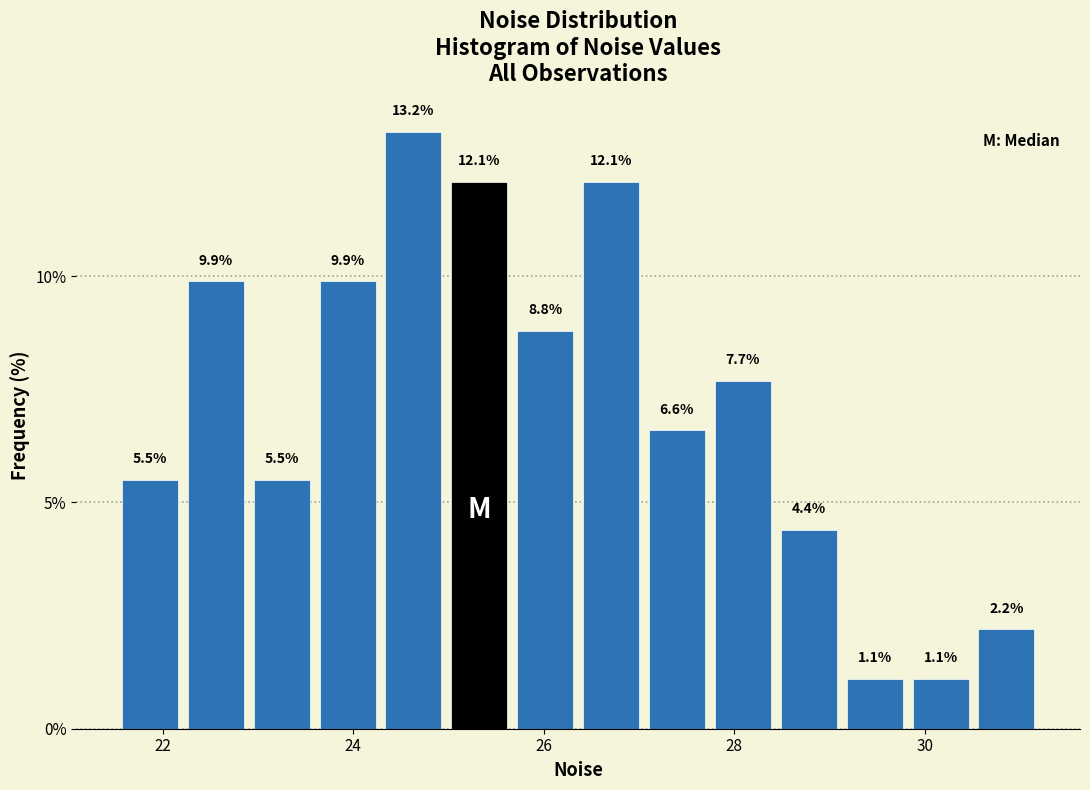

Read against the x-axis, roughly where is the centre of the tallest bar?

24.6